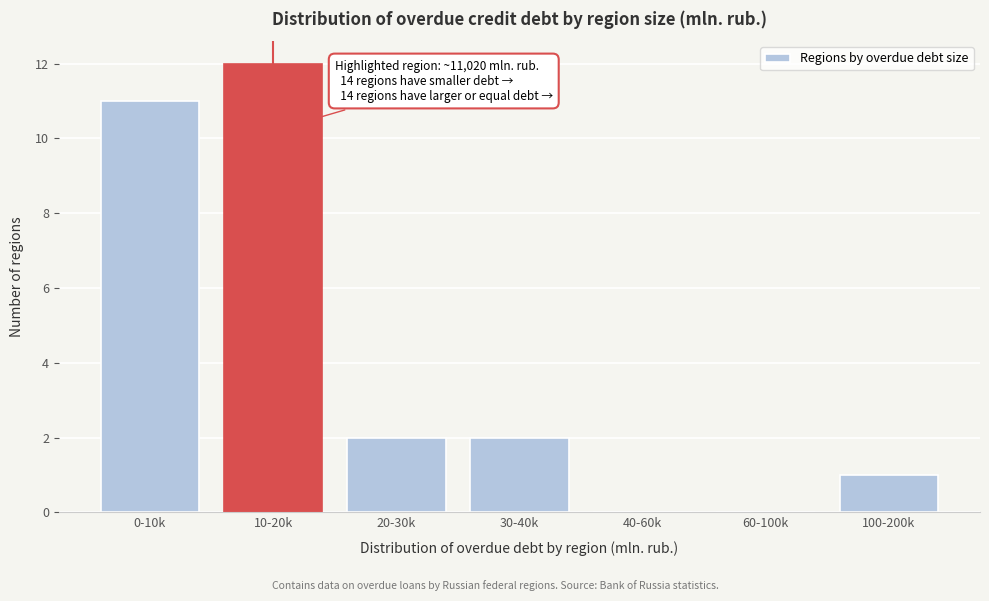

Reading left to right, what are all the values shown in this chart?

0-10k=11	10-20k=12	20-30k=2	30-40k=2	40-60k=0	60-100k=0	100-200k=1